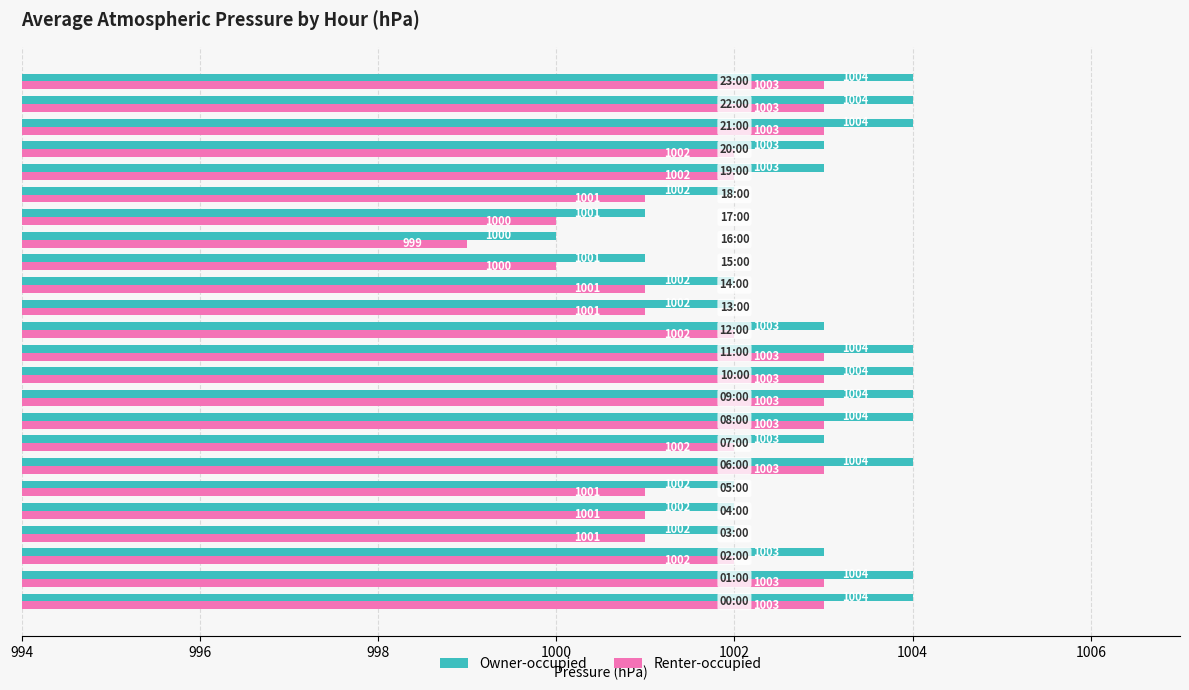

How many Renter-occupied values are between 1001 and 1003?

21